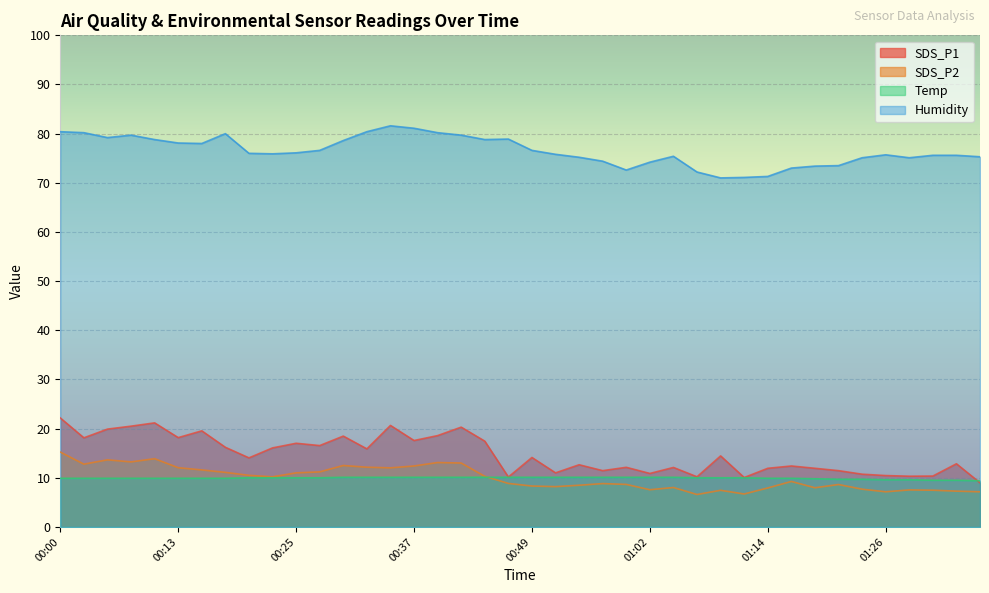

List the labels in order of Humidity value, largest first.

00:35, 00:37, 00:00, 00:32, 00:03, 00:40, 00:17, 00:08, 00:42, 00:05, 00:47, 00:10, 00:45, 00:30, 00:13, 00:15, 00:27, 00:49, 00:25, 00:20, 00:22, 00:52, 01:26, 01:31, 01:34, 01:04, 01:36, 00:54, 01:24, 01:29, 00:57, 01:02, 01:21, 01:19, 01:17, 00:59, 01:07, 01:14, 01:12, 01:09